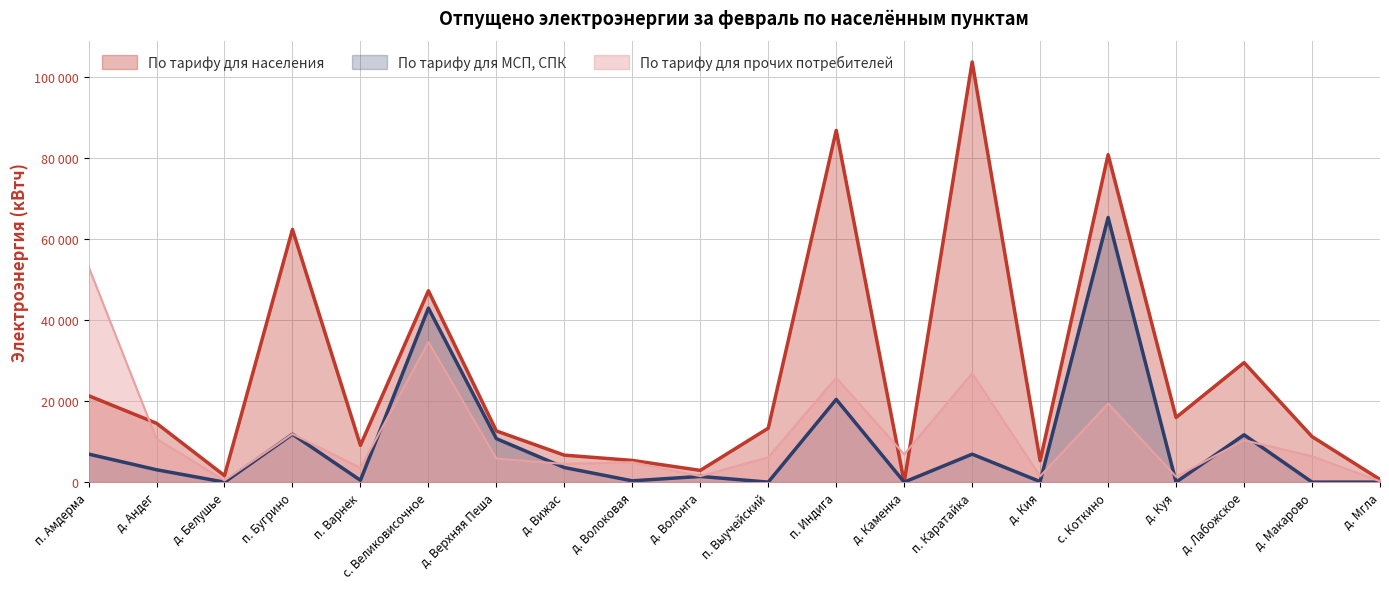

How many lines are shown in the chart?

3